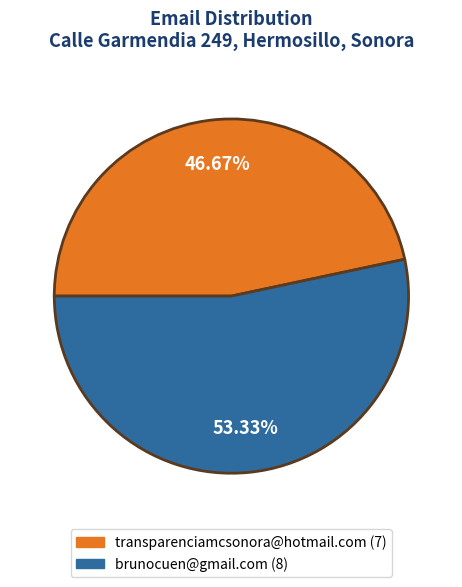

To the nearest percent, what is the combined percentage of transparenciamcsonora@hotmail.com and brunocuen@gmail.com?

100%